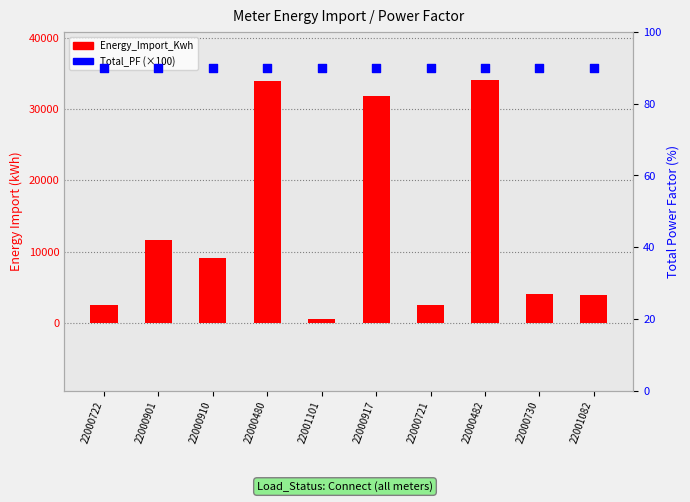

What are all the series names shown in the legend?

Energy_Import_Kwh, Total_PF